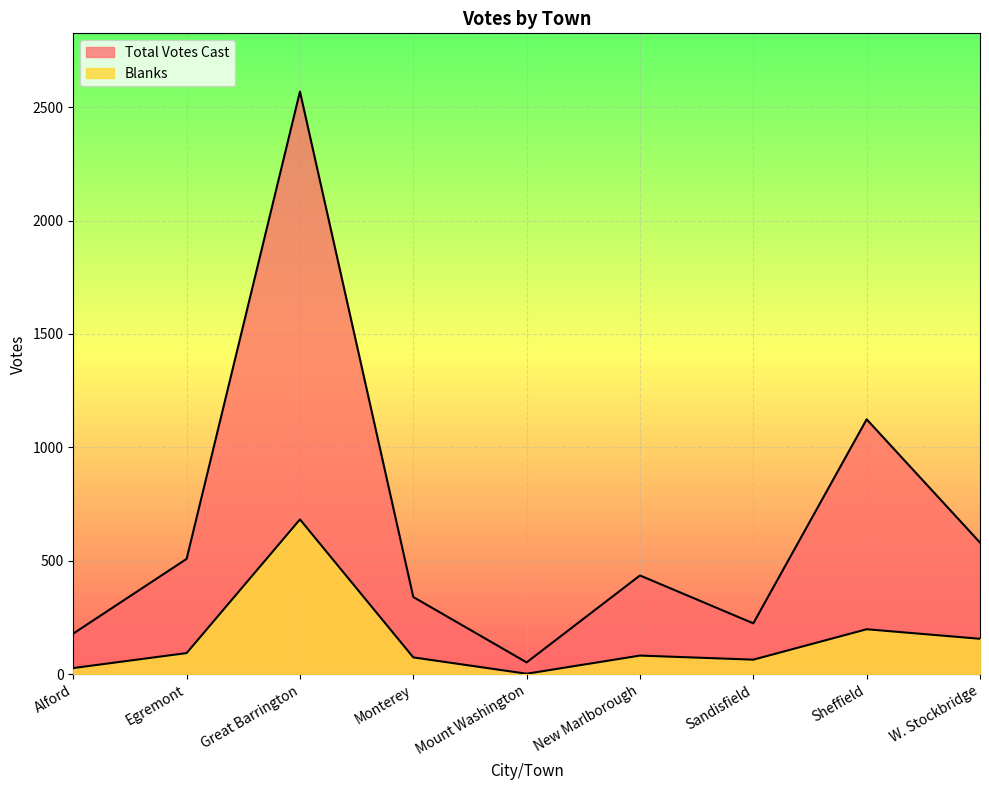

Reading left to right, transcribe all the data shown in this chart.

Blanks: 28	94	683	75	3	83	65	199	157
Total Votes Cast: 180	509	2568	341	53	436	225	1124	581